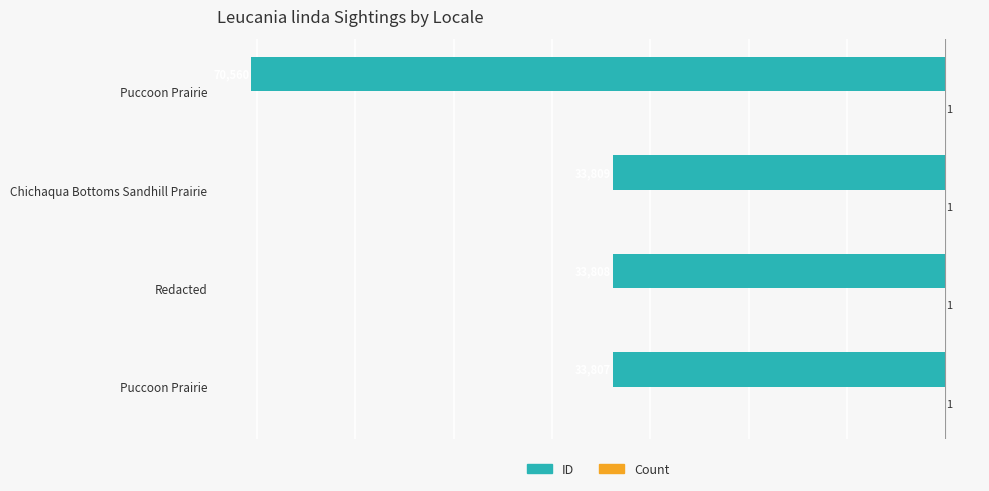

How many series are shown in this chart?

2